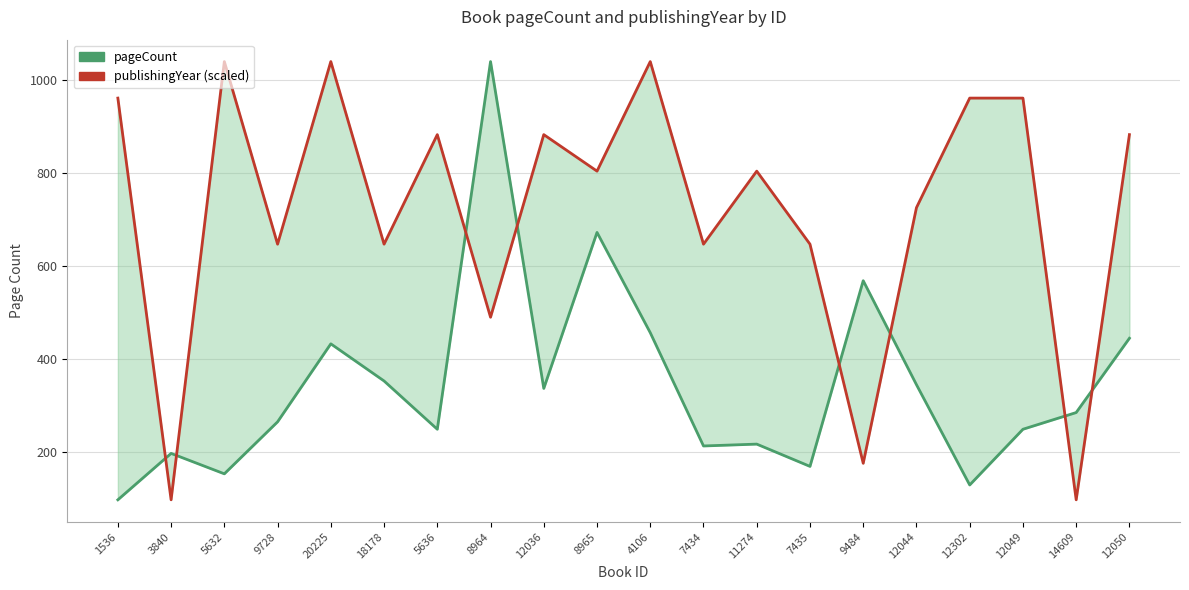

Is the value of pageCount at 5632 greater than the value of publishingYear (scaled) at 12302?

No